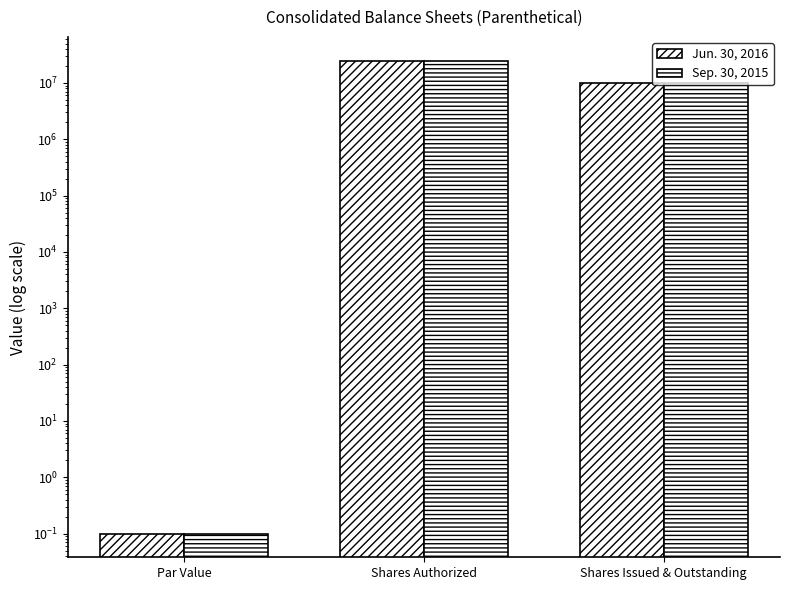

What is the minimum value shown in the chart?

0.1